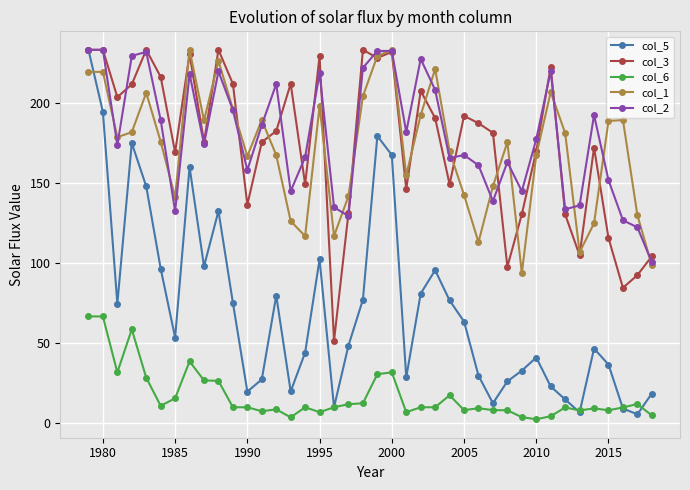

True or false: col_2 has more than 2 interior local peaks.

True